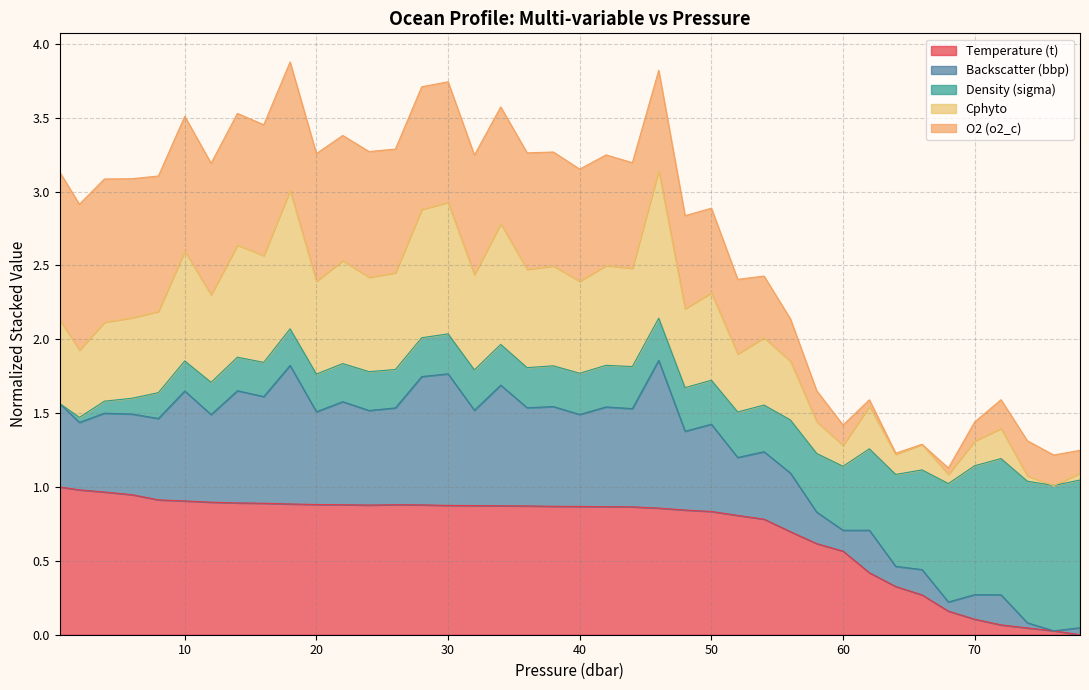

True or false: cphyto and t intersect in this chart.

False